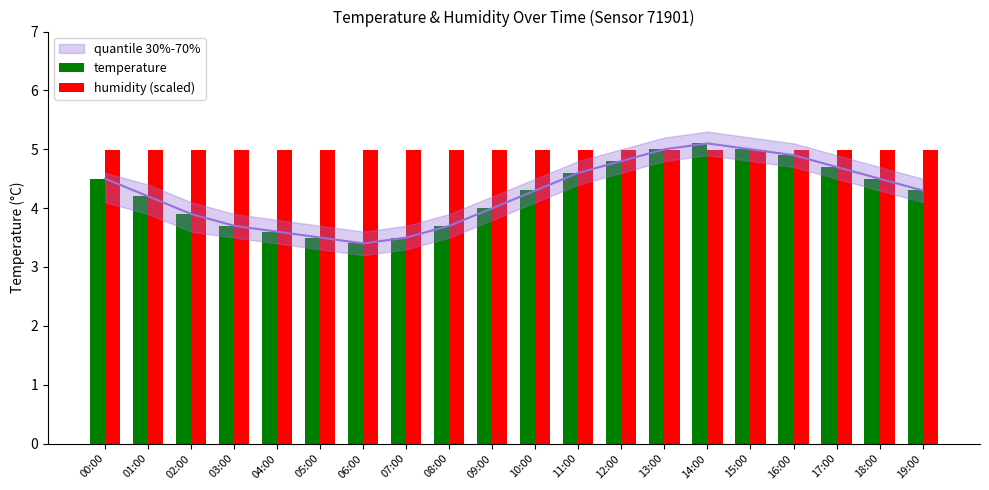

How many values in the temperature series exceed 4?

12